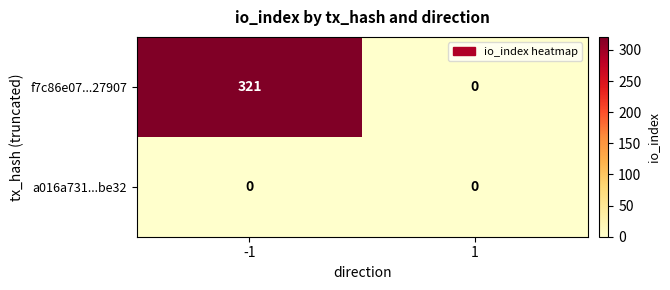

At which category is the sum across all series the highest?

-1